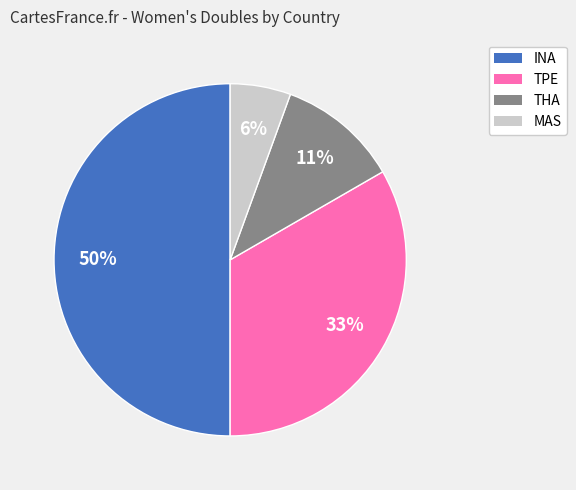

How many segments does this pie chart have?

4